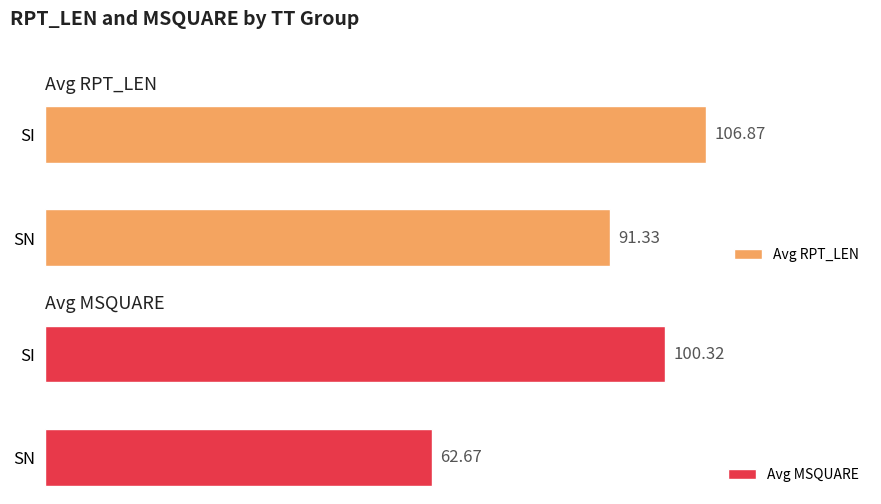

At which label is Avg RPT_LEN closest to 99?

SN